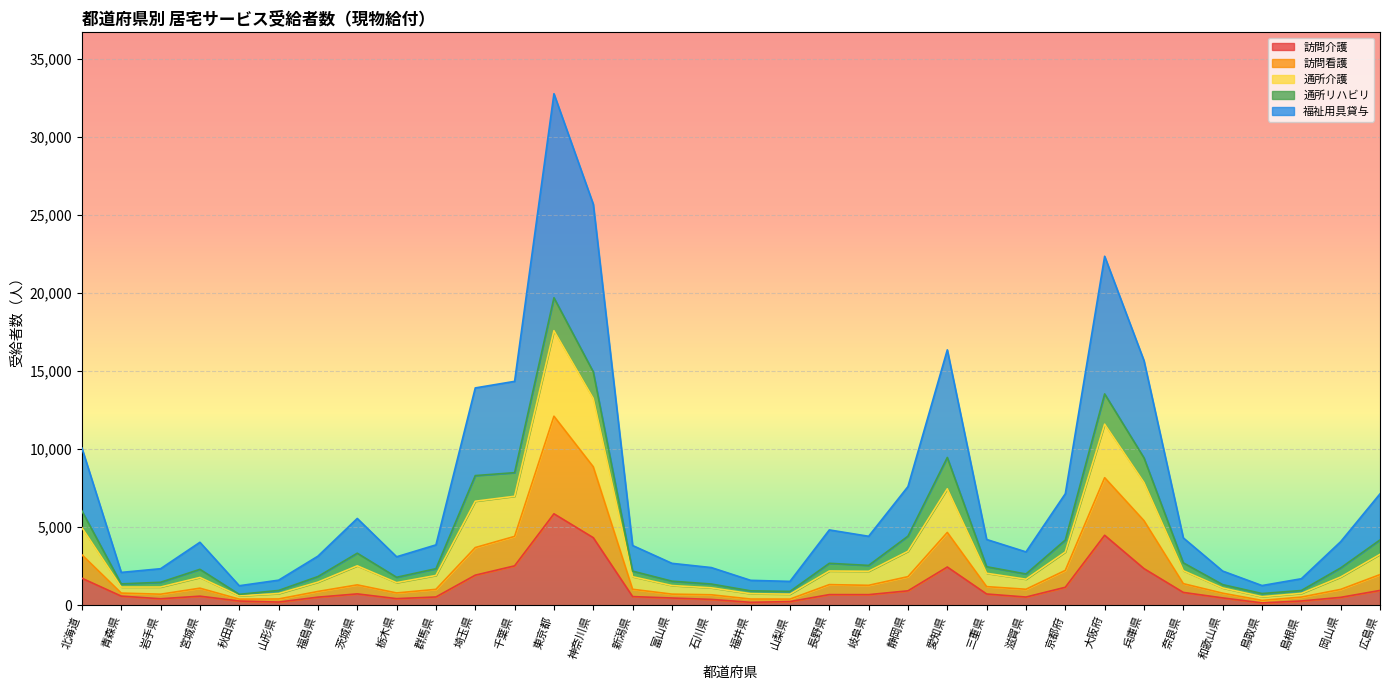

The value of 訪問介護 at 奈良県 is 823. True or false?

True